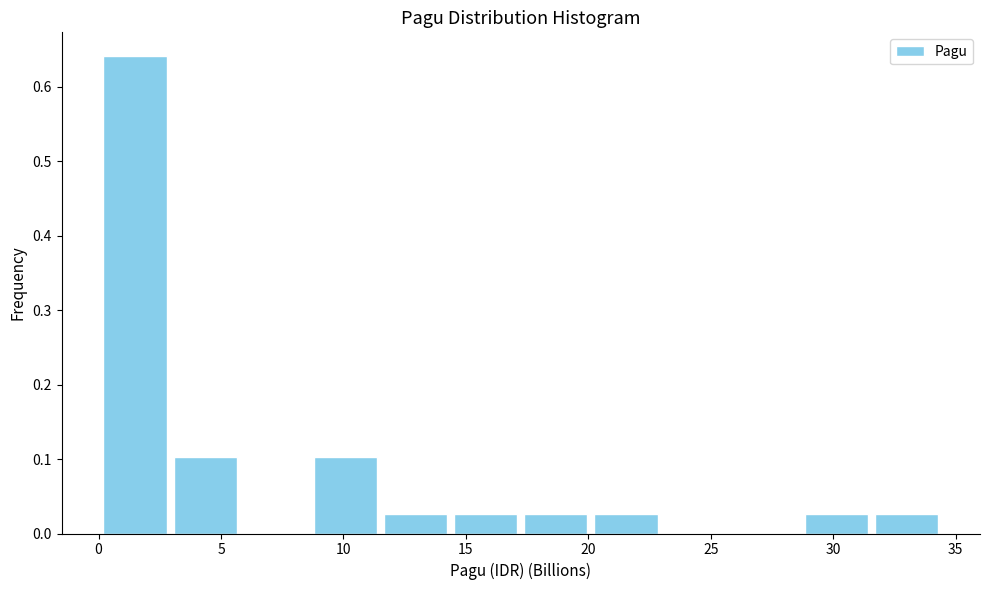

Which range on the x-axis has the tallest bar?

0.0 to 3.0